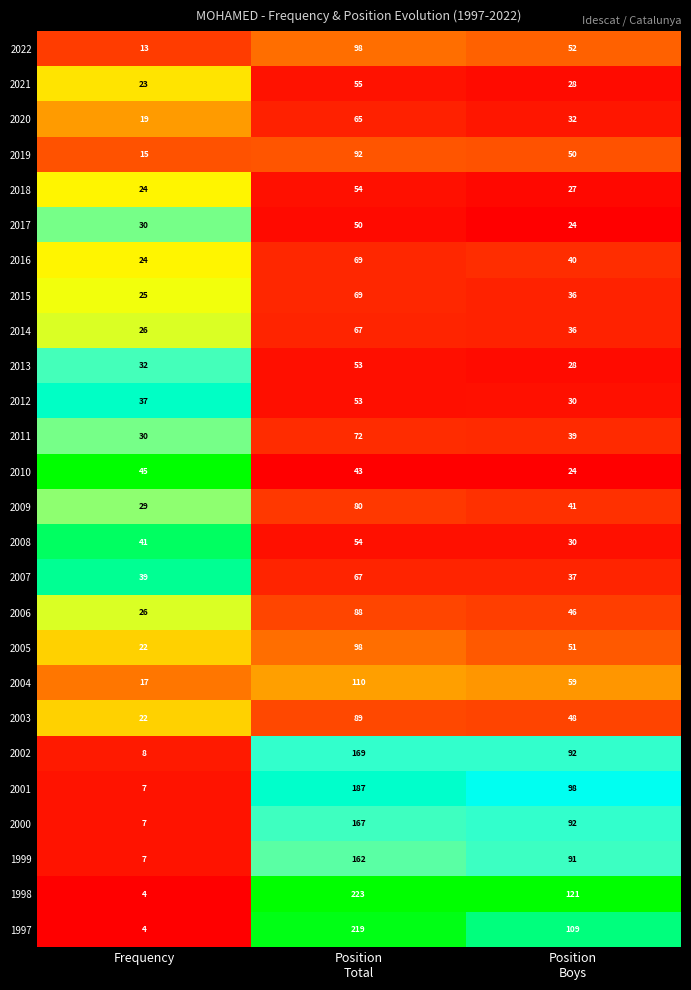

Which series has the largest range (max minus min)?

1998